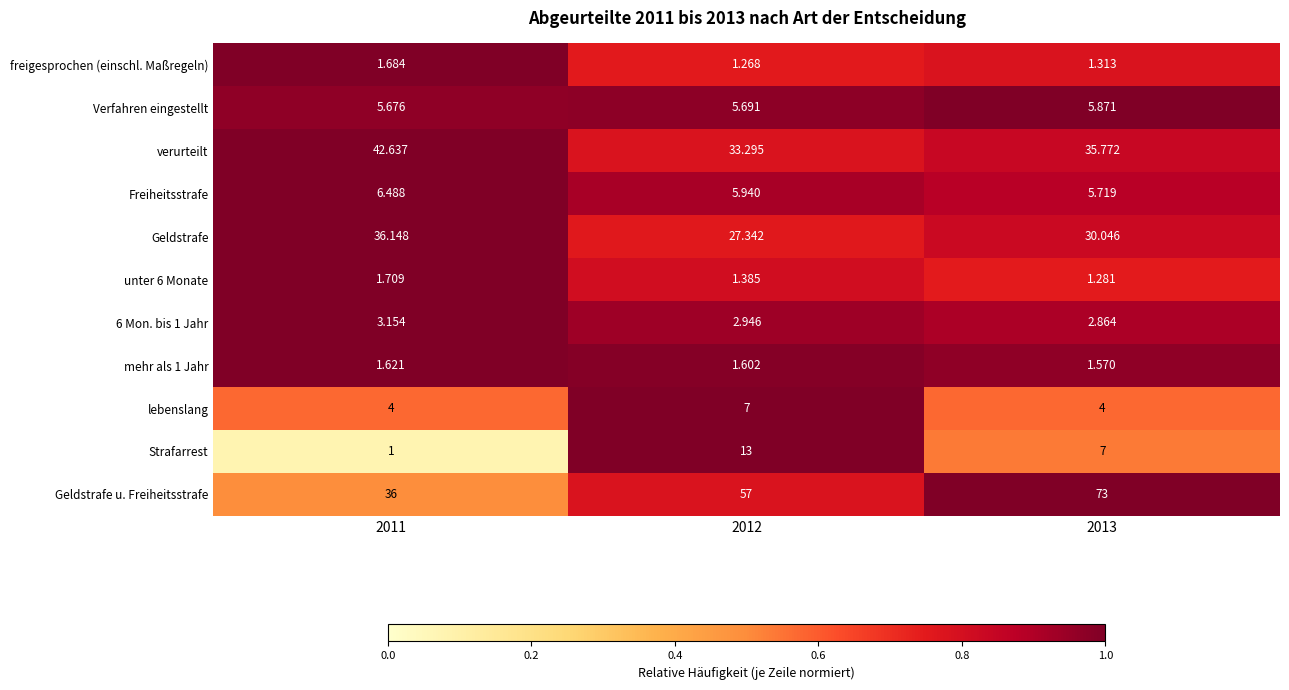

Is the value of verurteilt at 2013 greater than the value of mehr als 1 Jahr at 2012?

Yes